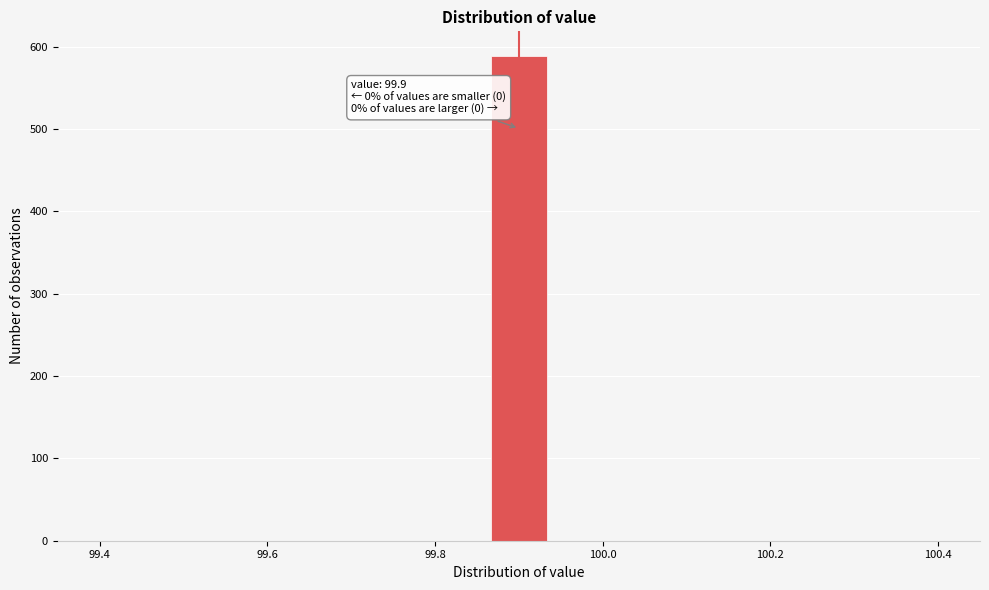

Around what value on the x-axis is the tallest bar? Give the approximate position of its centre, as read against the axis.

99.90